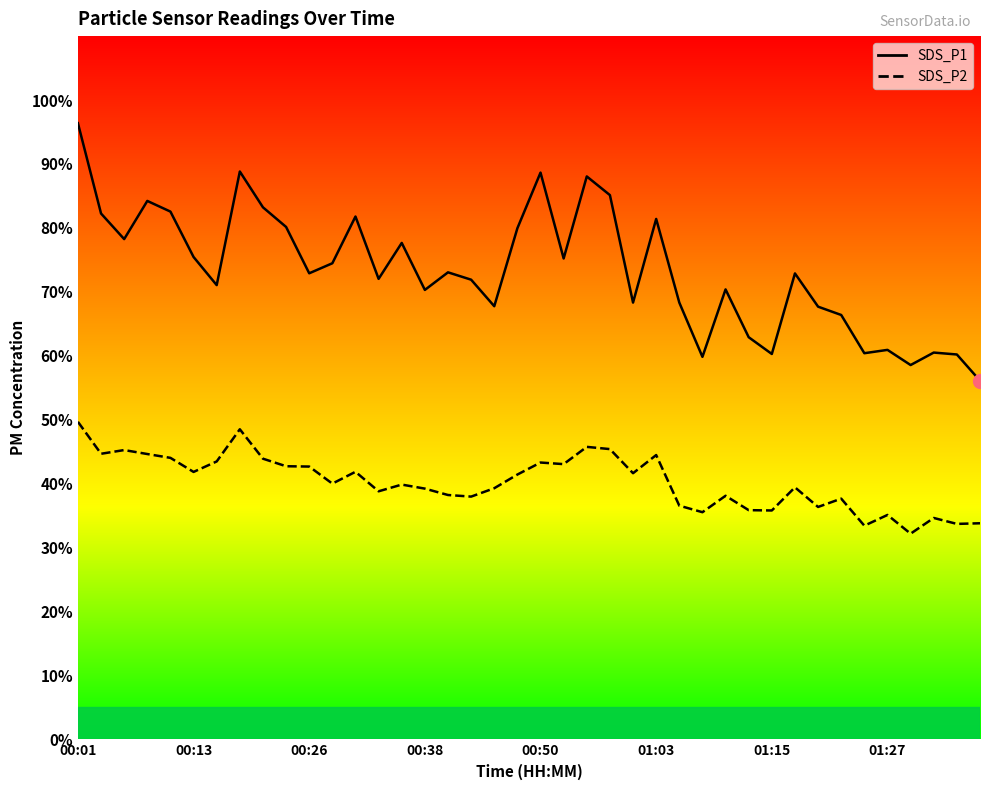

At 33, list the series in order from largest to smallest.

SDS_P1, SDS_P2